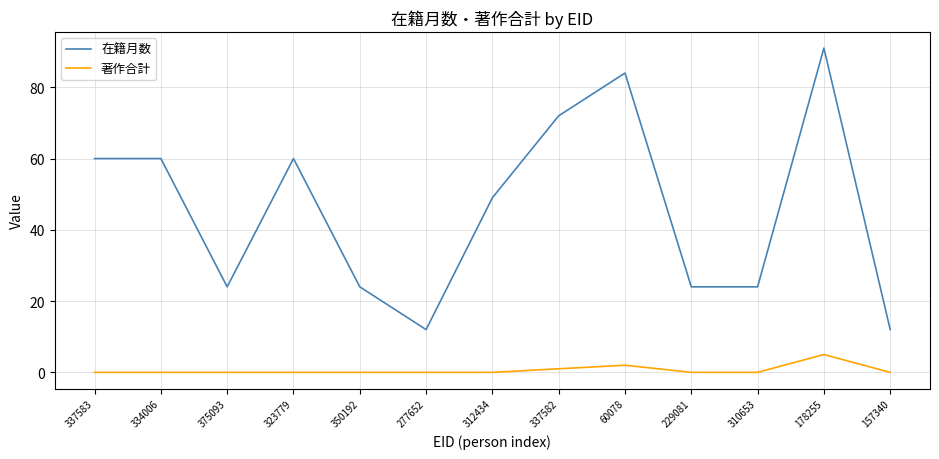

Is the value of 在籍月数 at 157340 greater than the value of 著作合計 at 310653?

Yes